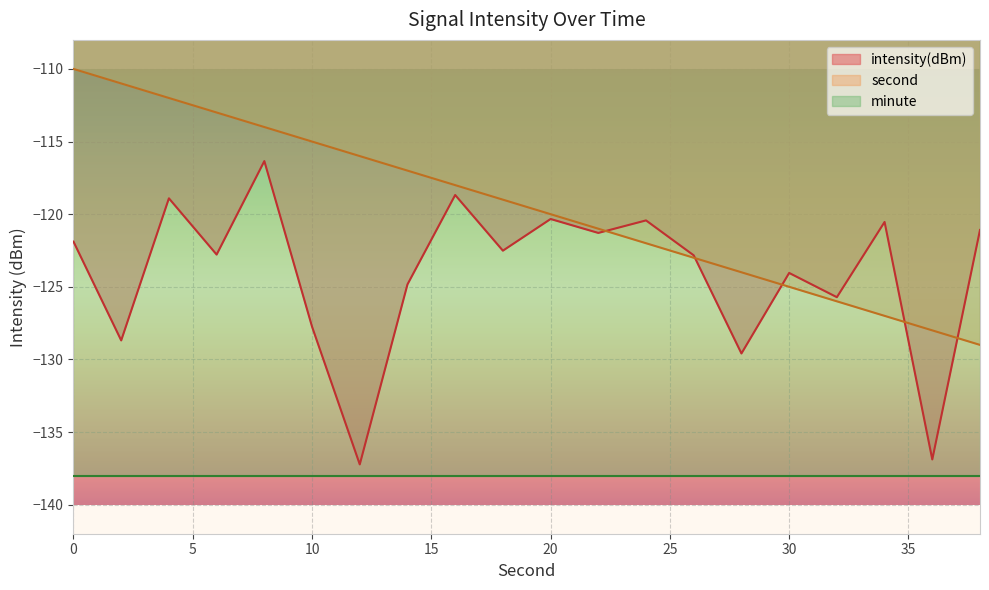

Reading right to left, list all the values displayed in this chart.

intensity(dBm): -121.1	-136.9	-120.5	-125.7	-124.0	-129.6	-122.8	-120.4	-121.3	-120.3	-122.5	-118.7	-124.8	-137.2	-127.7	-116.3	-122.8	-118.9	-128.7	-121.9
second: -129.0	-128.0	-127.0	-126.0	-125.0	-124.0	-123.0	-122.0	-121.0	-120.0	-119.0	-118.0	-117.0	-116.0	-115.0	-114.0	-113.0	-112.0	-111.0	-110.0